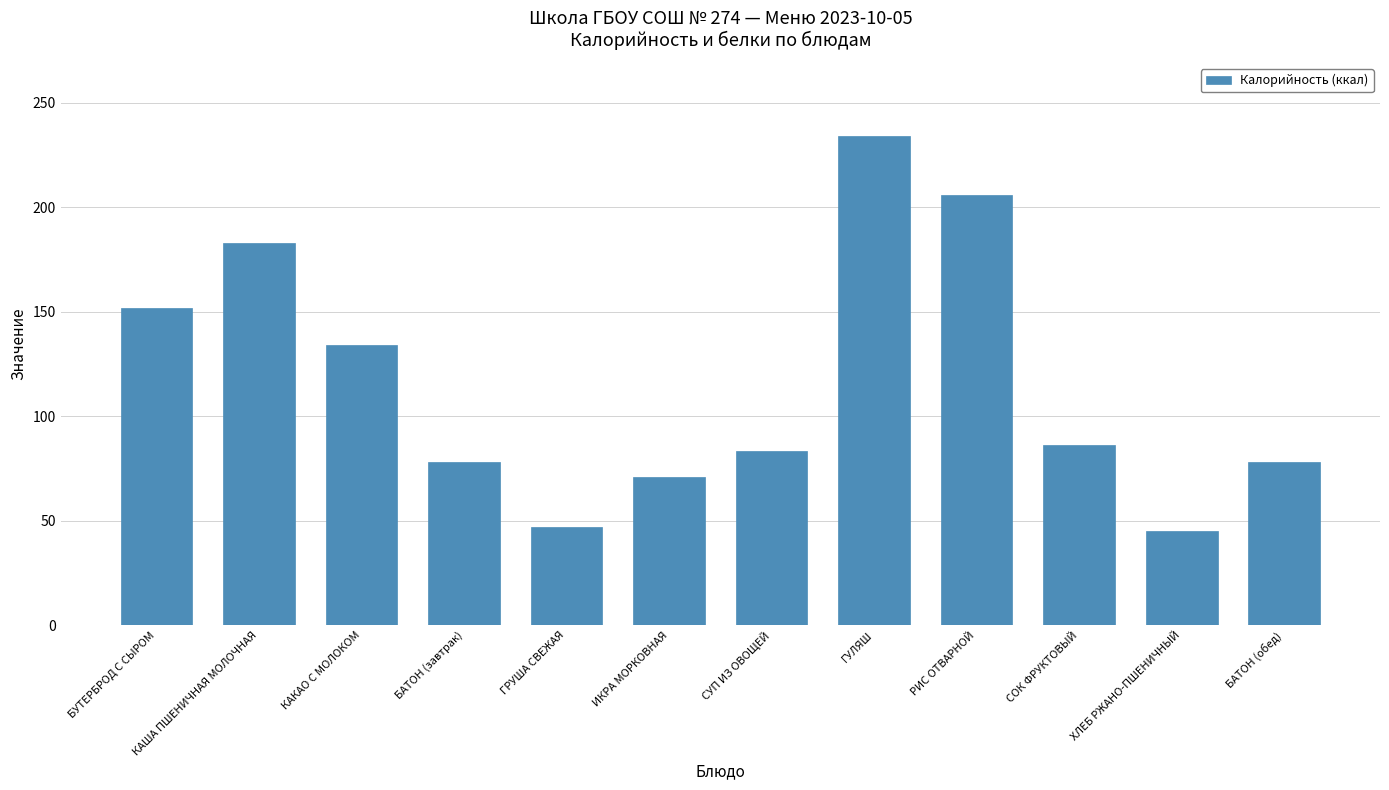

How many distinct data groups are displayed?

1